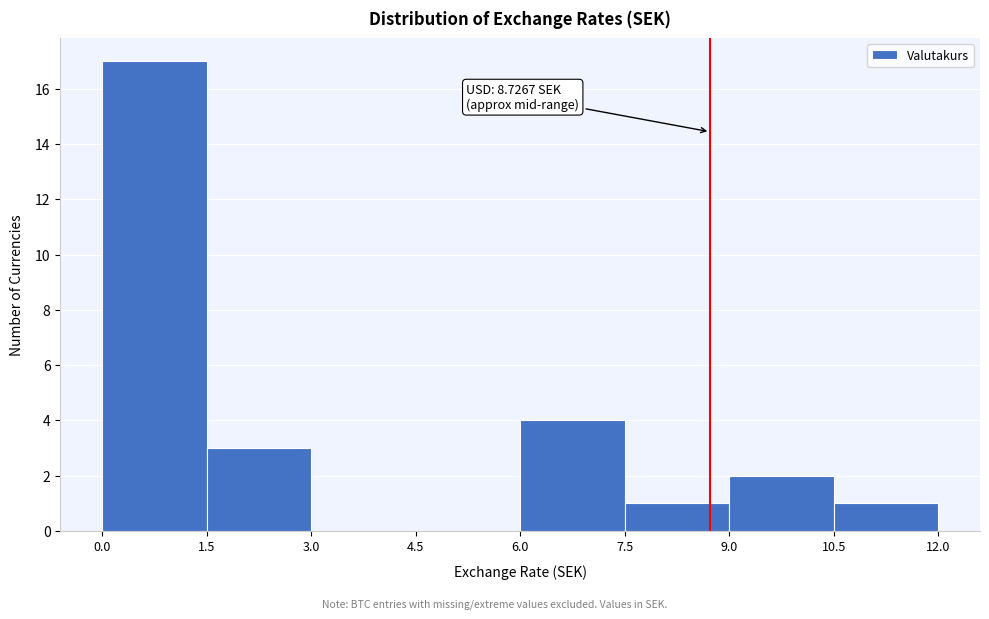

Over which range of the x-axis is the bar tallest?

0.0 to 1.5